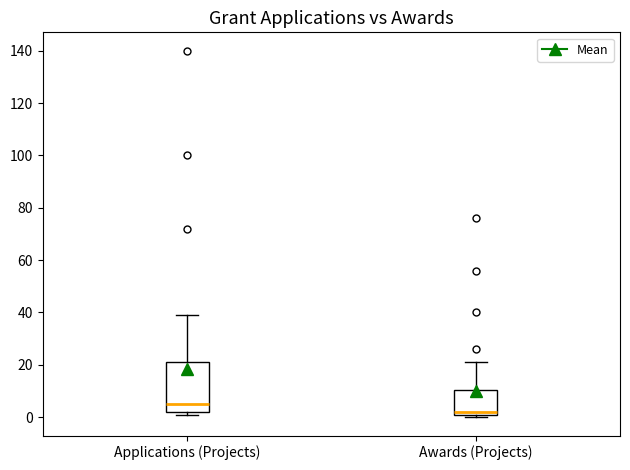

Which box is the tallest, from its lower edge to its upper edge?

Applications (Projects)